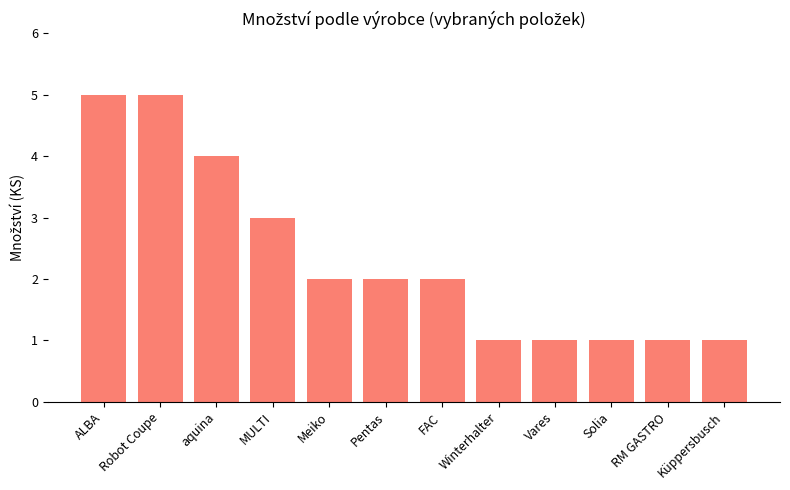

Approximately how many times larger is the value at ALBA compared to Winterhalter?

5.0